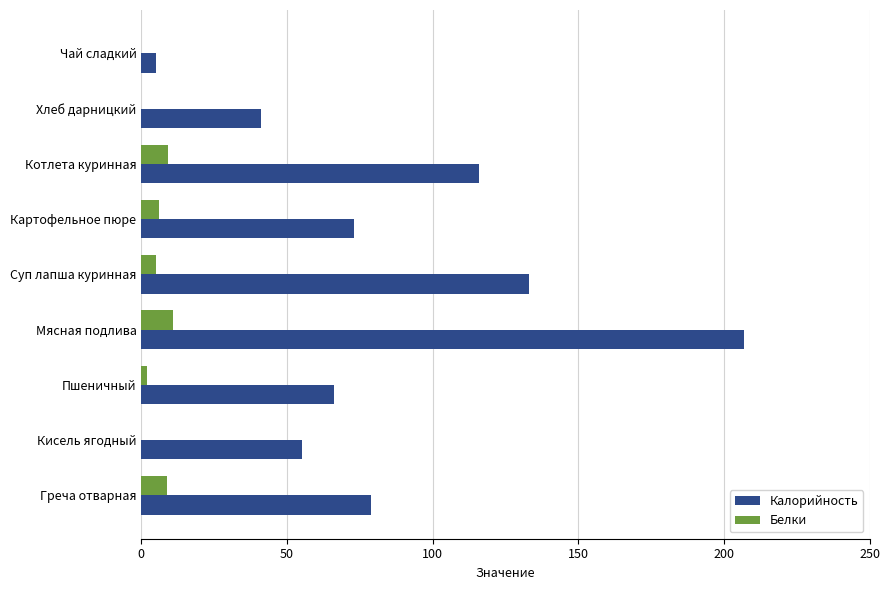

True or false: Калорийность has a value of 133.0 at Суп лапша куринная.

True